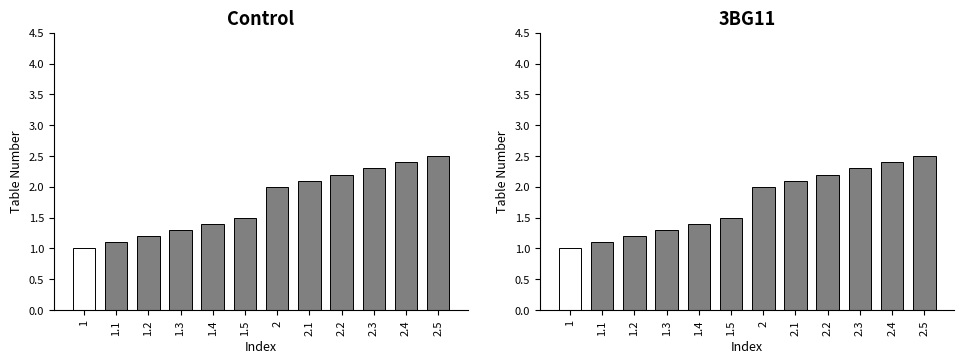

What is the label of the 9th bar from the right?

1.3